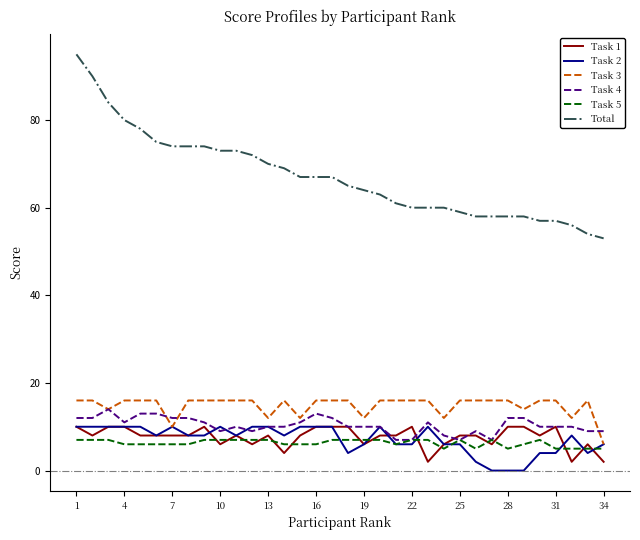

Which series has the largest total across all categories?

Total